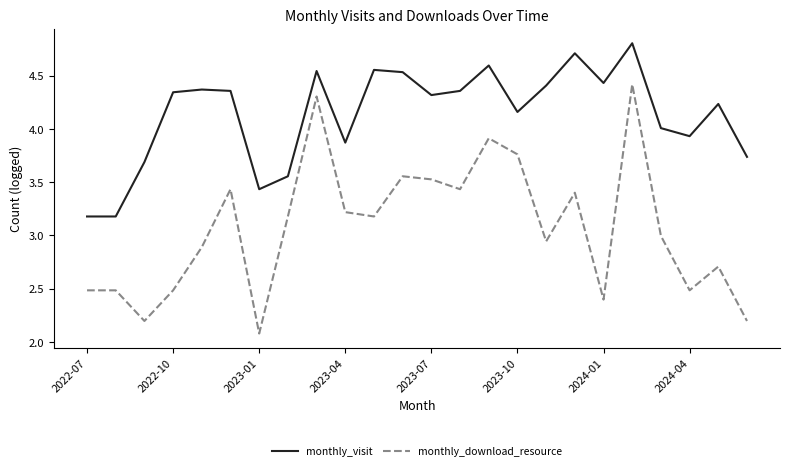

Which series has the largest total across all categories?

monthly_visit